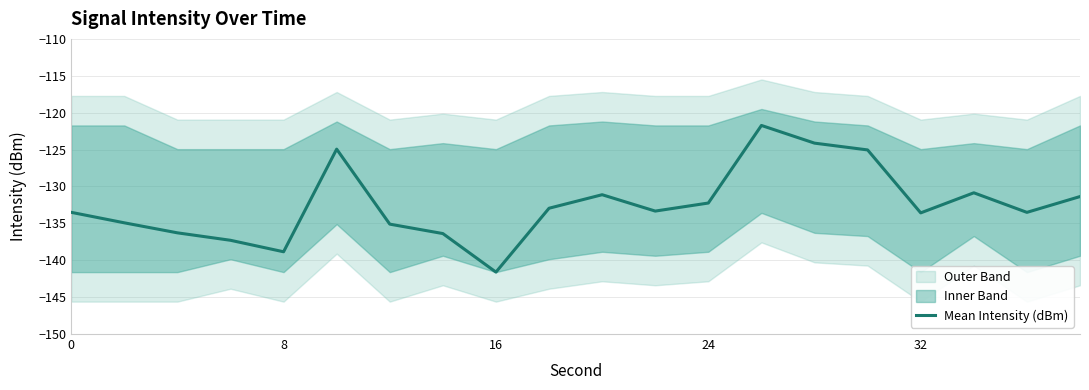

What is the difference between the maximum and minimum values?

19.9